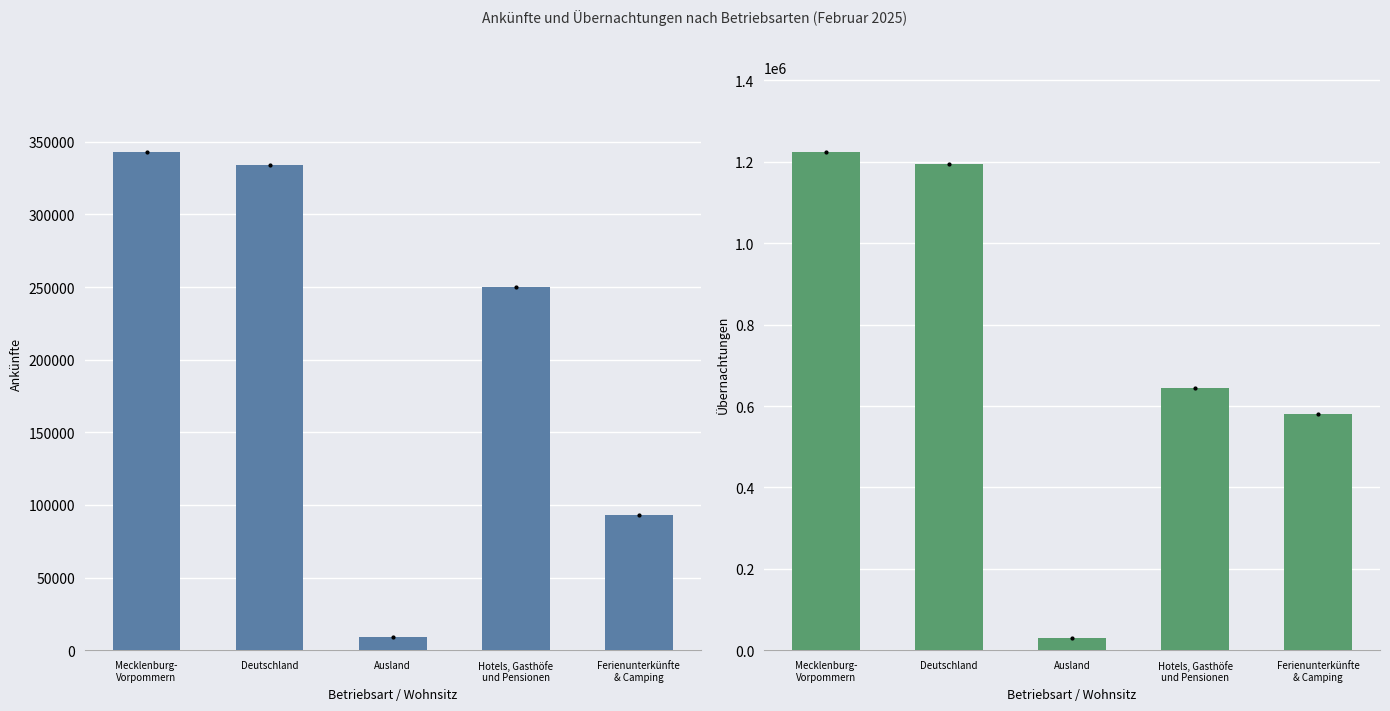

The value of Übernachtungen at Hotels, Gasthöfe
und Pensionen is 1091048. True or false?

False